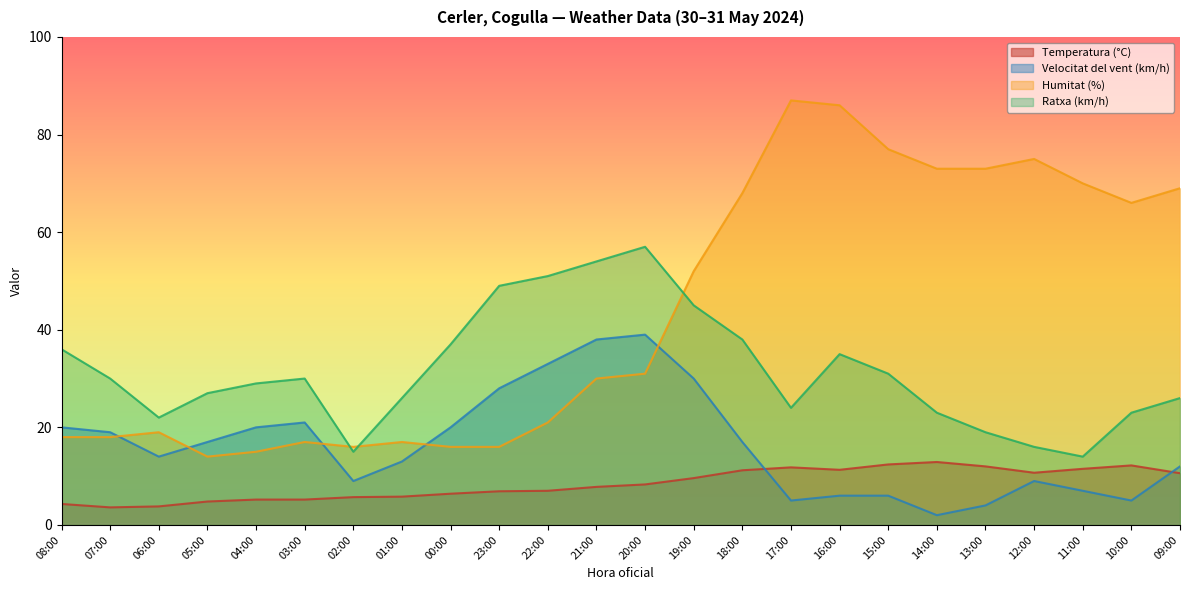

Which has a higher value, 00:00 or 16:00?

16:00